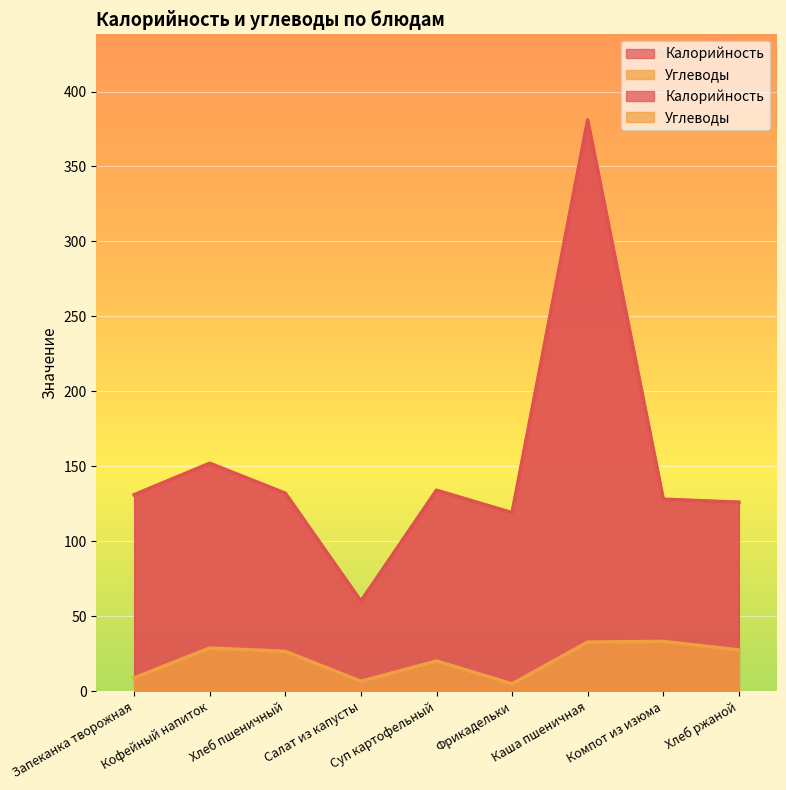

Reading left to right, extract all data points from this chart.

Калорийность: 131.0	152.0	132.0	60.0	134.0	119.0	381.0	128.0	126.0
Углеводы: 8.8	28.7	26.5	6.5	20.1	4.8	32.7	33.2	27.4